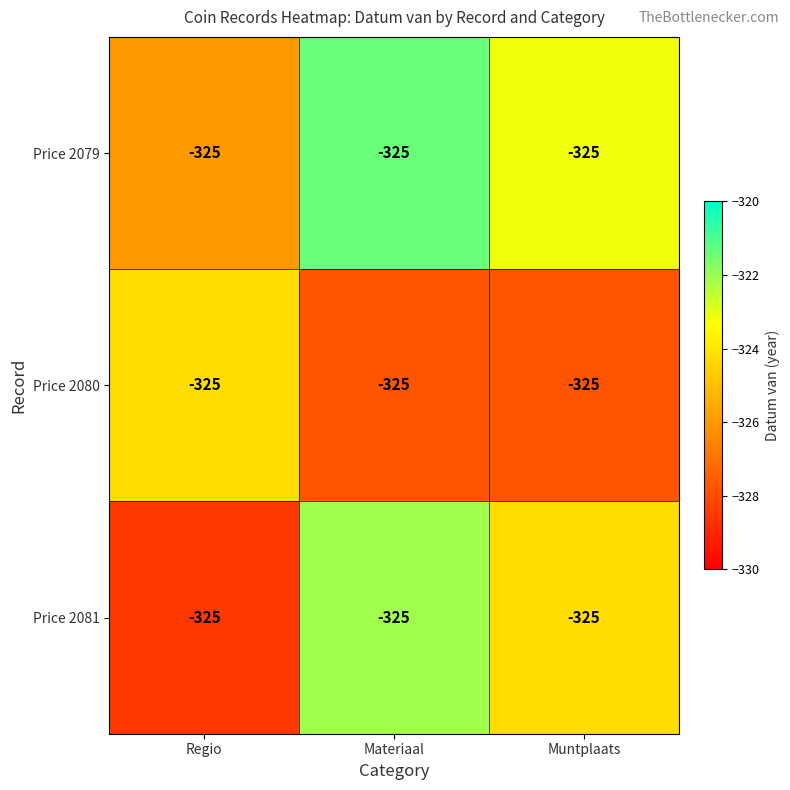

Count the number of data series in this chart.

3